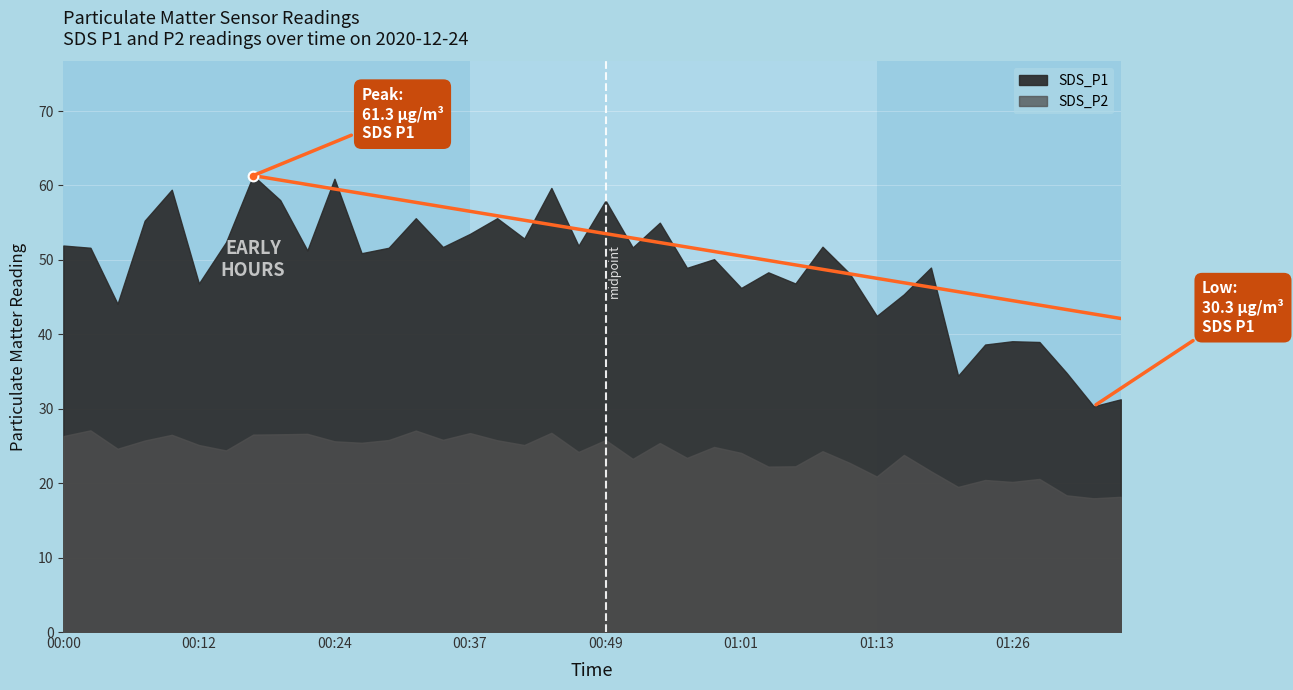

At which label is SDS_P2 closest to 22?

01:04